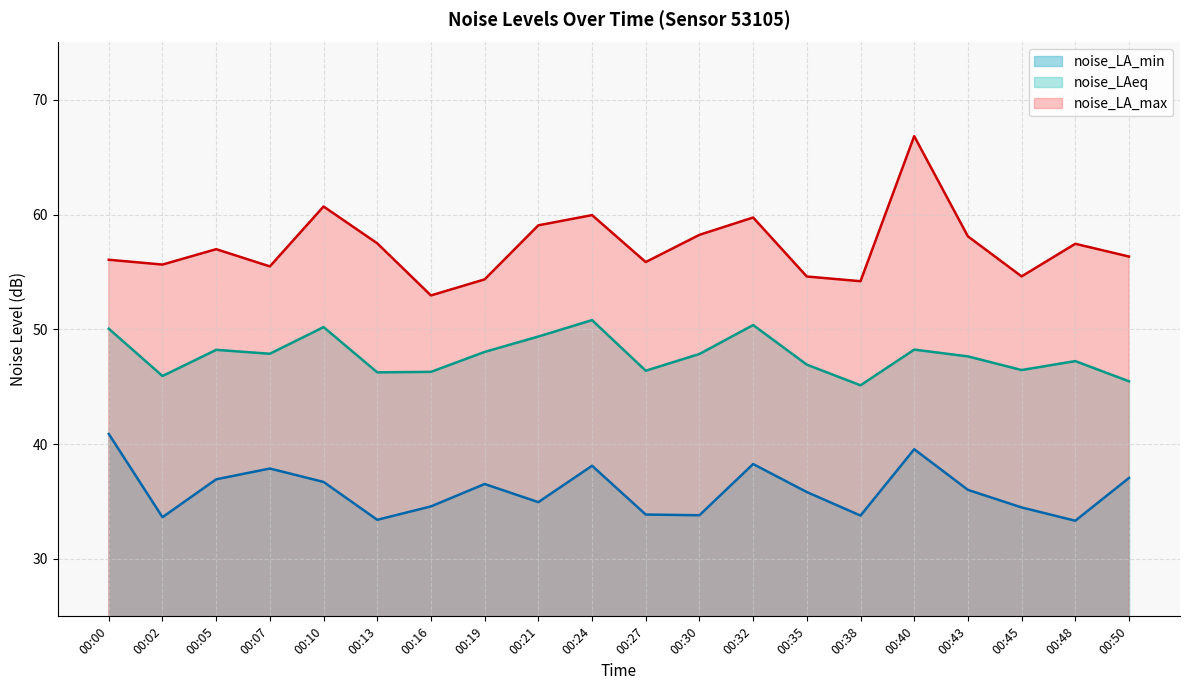

Which series has the largest range (max minus min)?

noise_LA_max